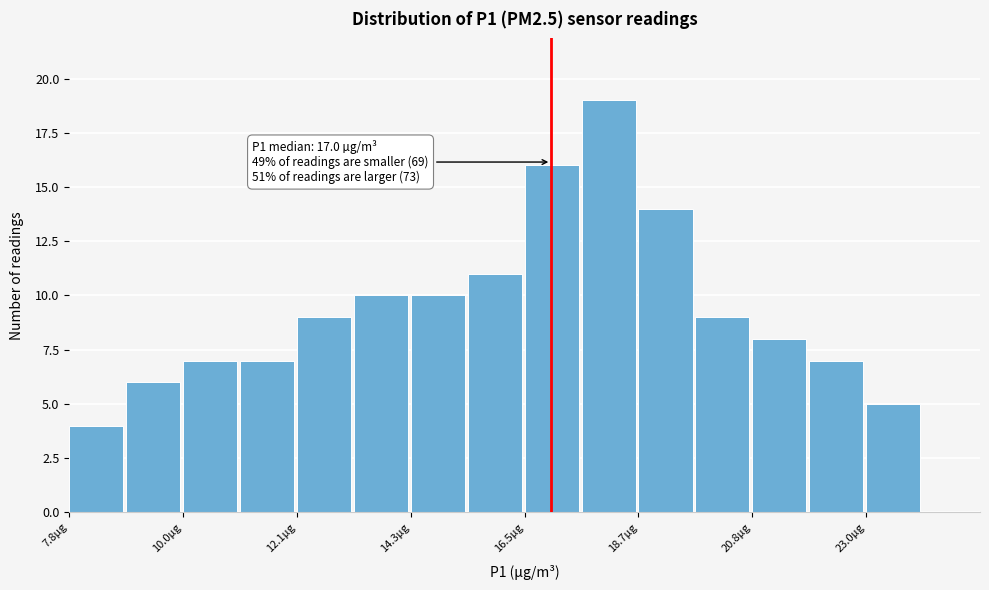

Around what value on the x-axis is the tallest bar? Give the approximate position of its centre, as read against the axis.

18.0